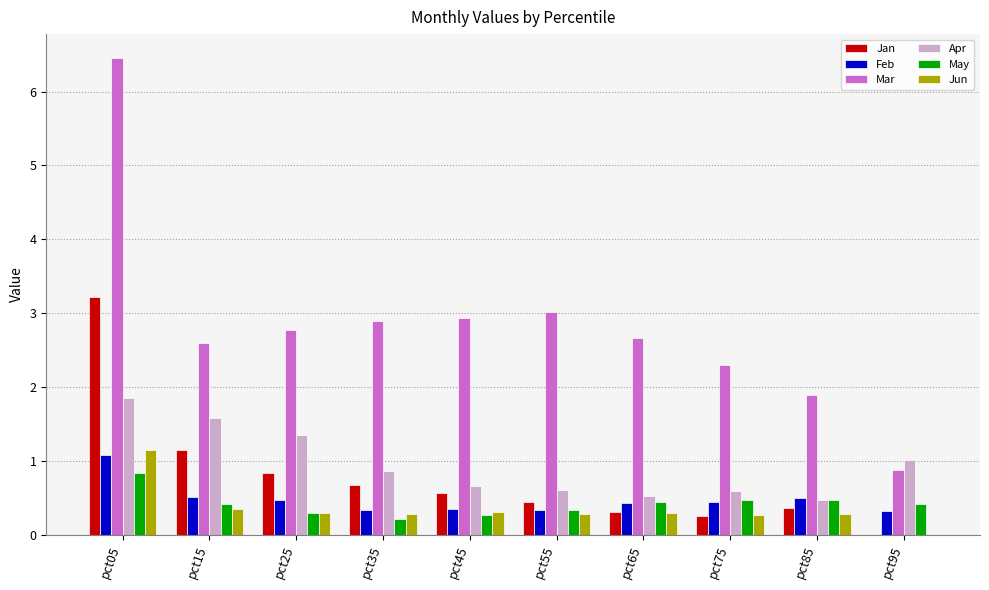

Which series has the largest total across all categories?

Mar